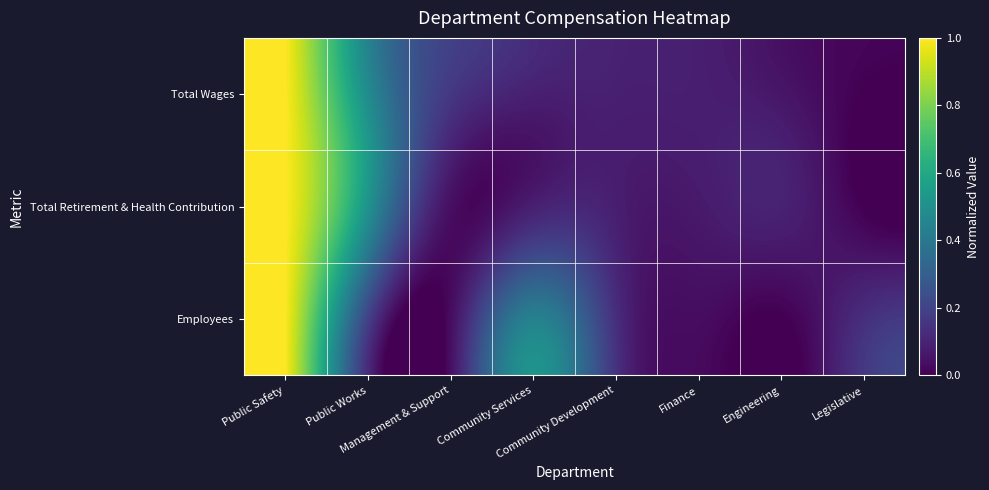

Which has a higher value, Management & Support or Engineering?

Management & Support